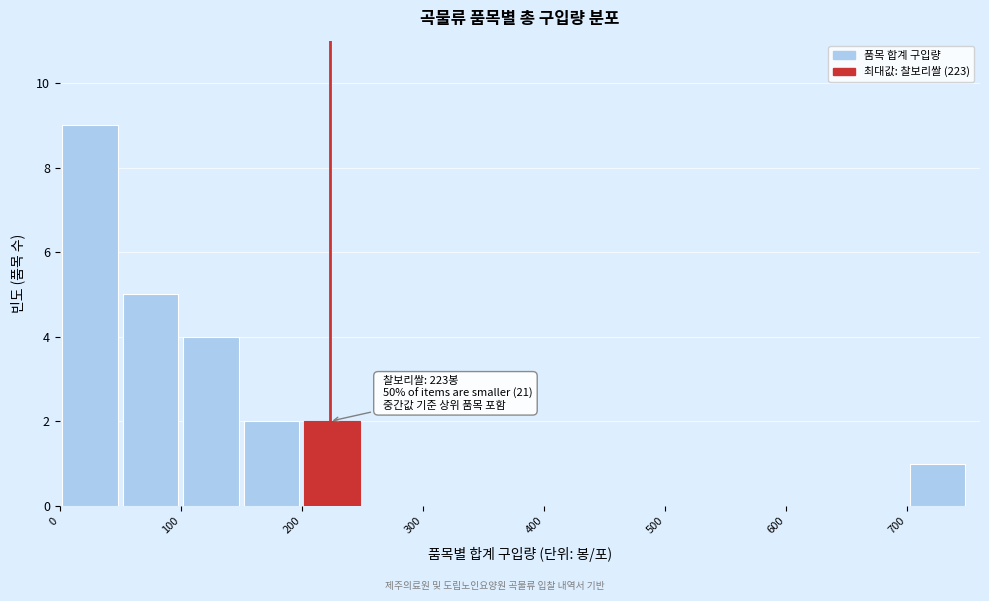

Which range on the x-axis has the tallest bar?

0 to 50